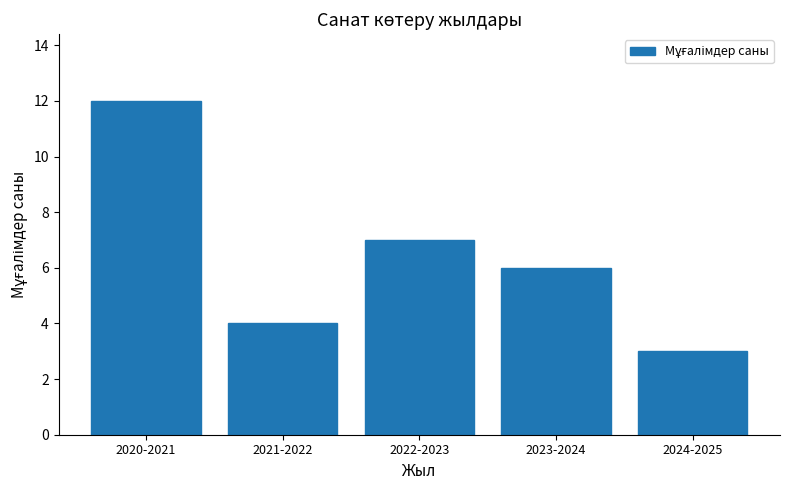

Reading right to left, list all the values displayed in this chart.

2024-2025=3	2023-2024=6	2022-2023=7	2021-2022=4	2020-2021=12